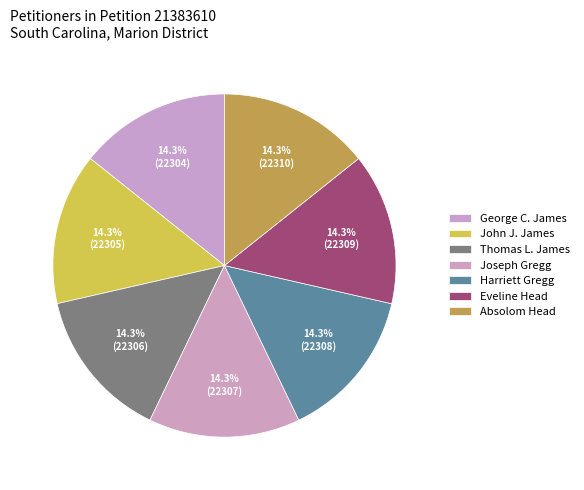

Does George C. James account for over 50% of the chart?

No